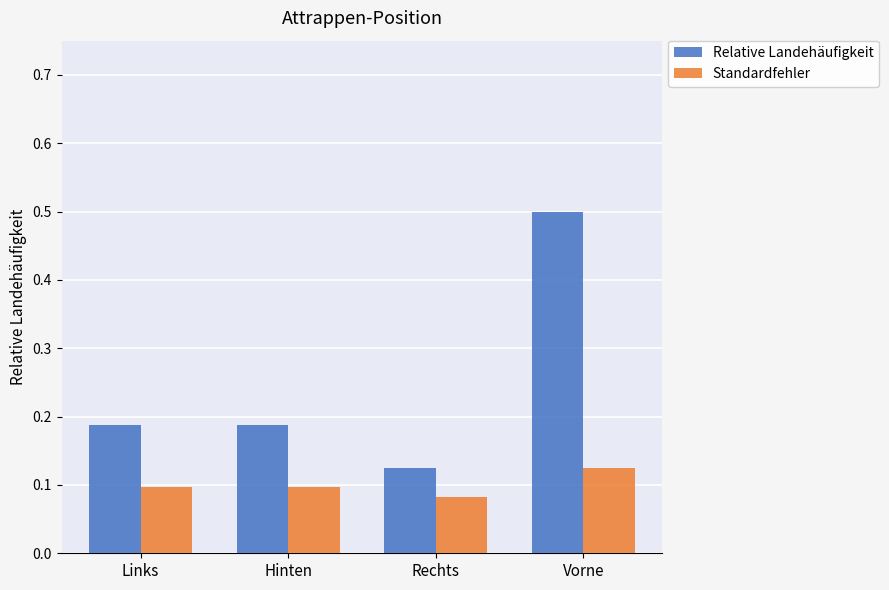

Is the value of Relative Landehäufigkeit at Hinten greater than the value of Standardfehler at Vorne?

Yes